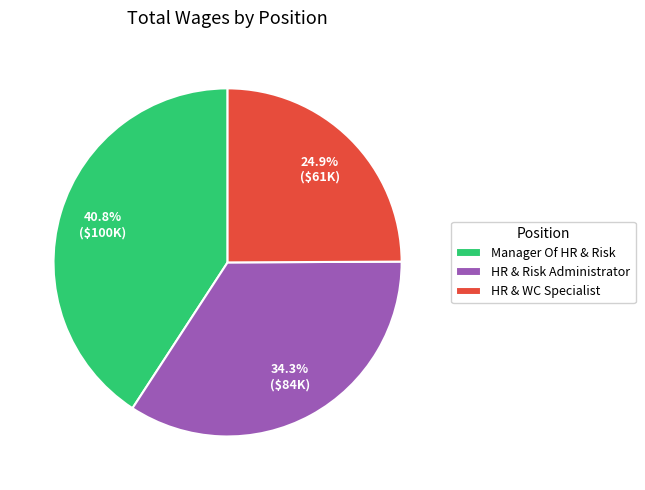

What is the largest slice in the pie chart?

Manager Of HR & Risk